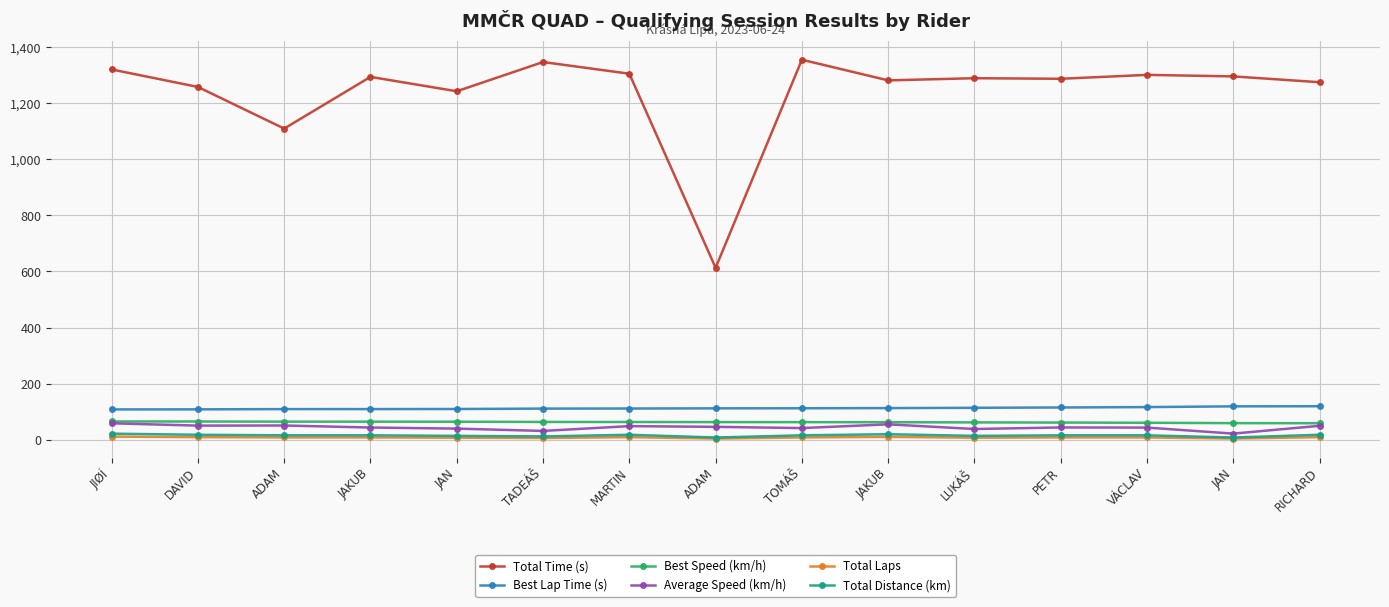

Where does the Total Laps series first go above 8?

JIØÍ